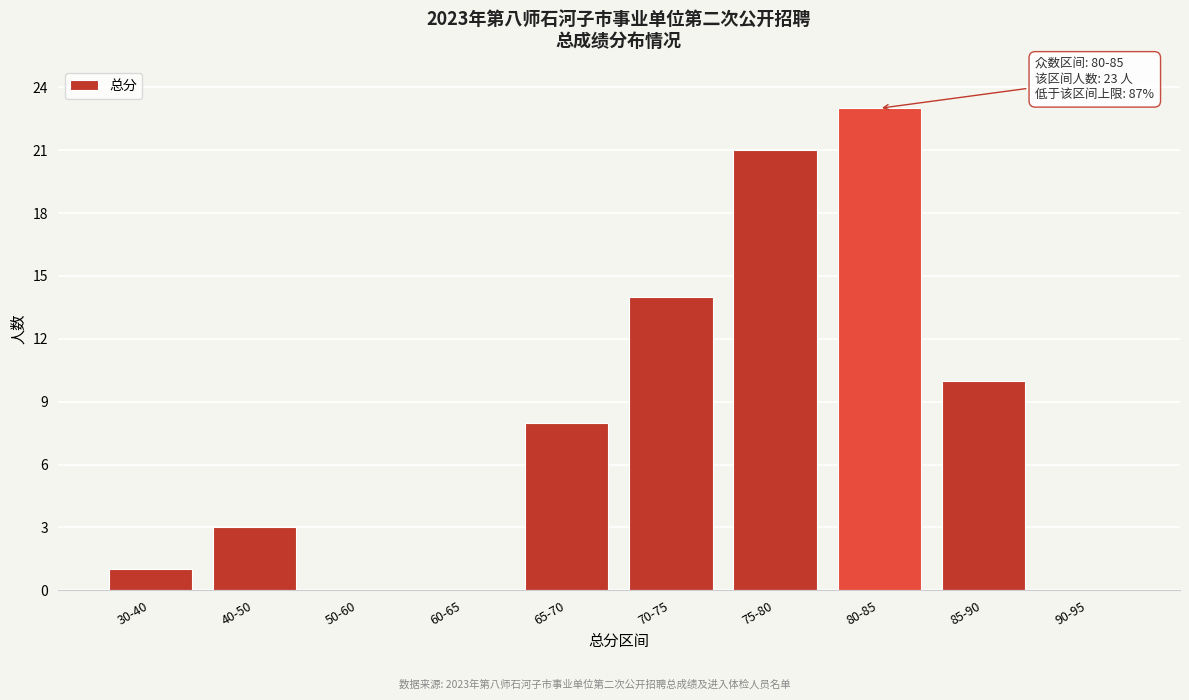

Reading left to right, extract all data points from this chart.

30-40=1	40-50=3	50-60=0	60-65=0	65-70=8	70-75=14	75-80=21	80-85=23	85-90=10	90-95=0